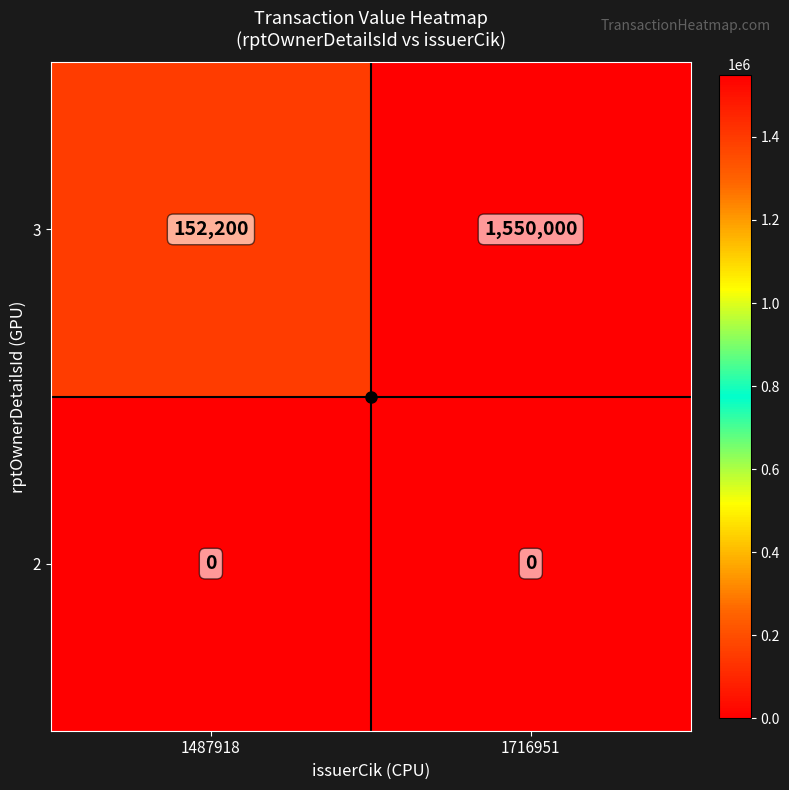

At which label is 3 closest to 851100?

1487918